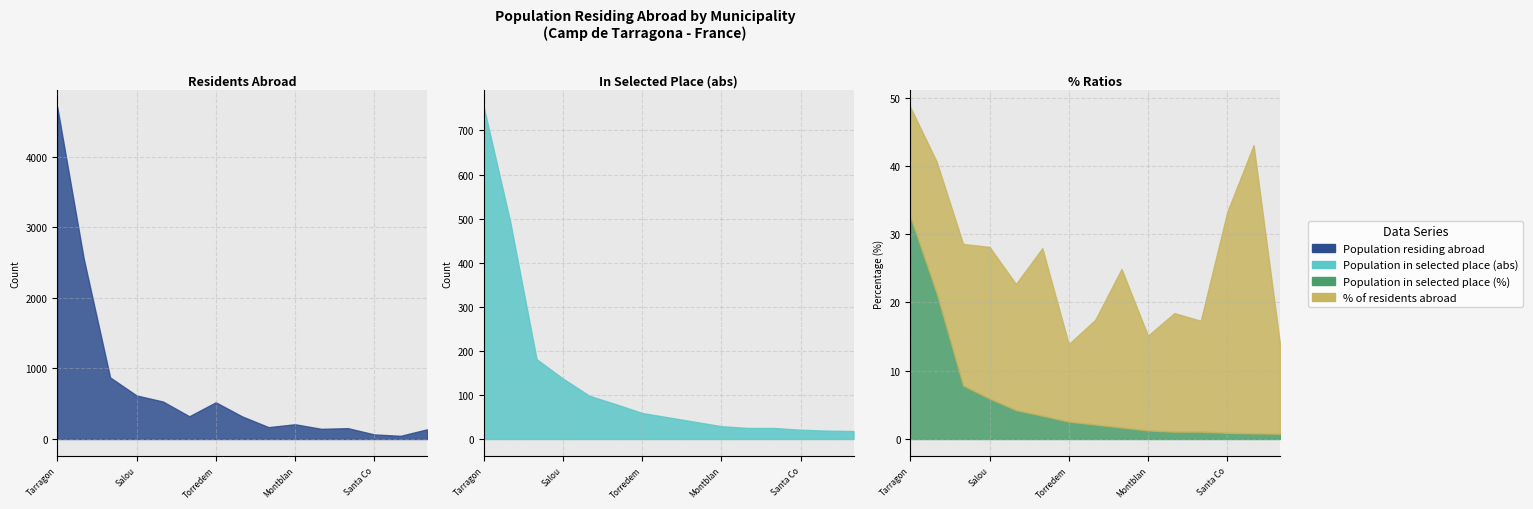

After their last crossing, which series has the higher values: % of residents abroad or Population in selected place (abs)?

Population in selected place (abs)